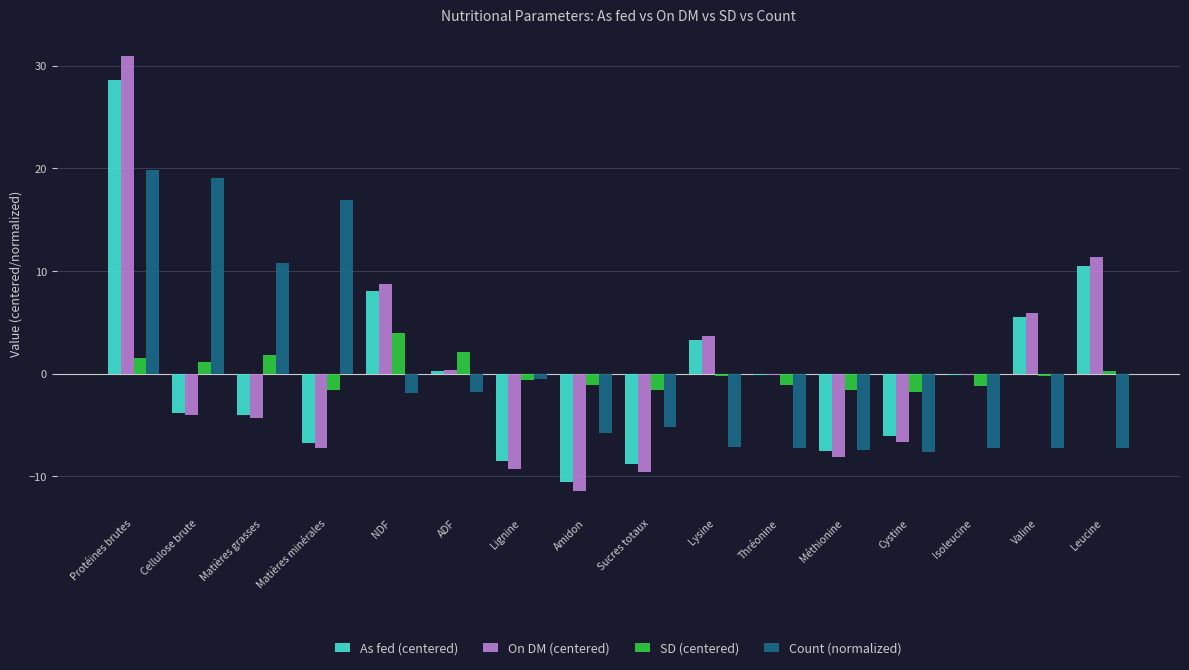

Is the value of Count (normalized) at Matières minérales greater than the value of As fed (centered) at Amidon?

Yes